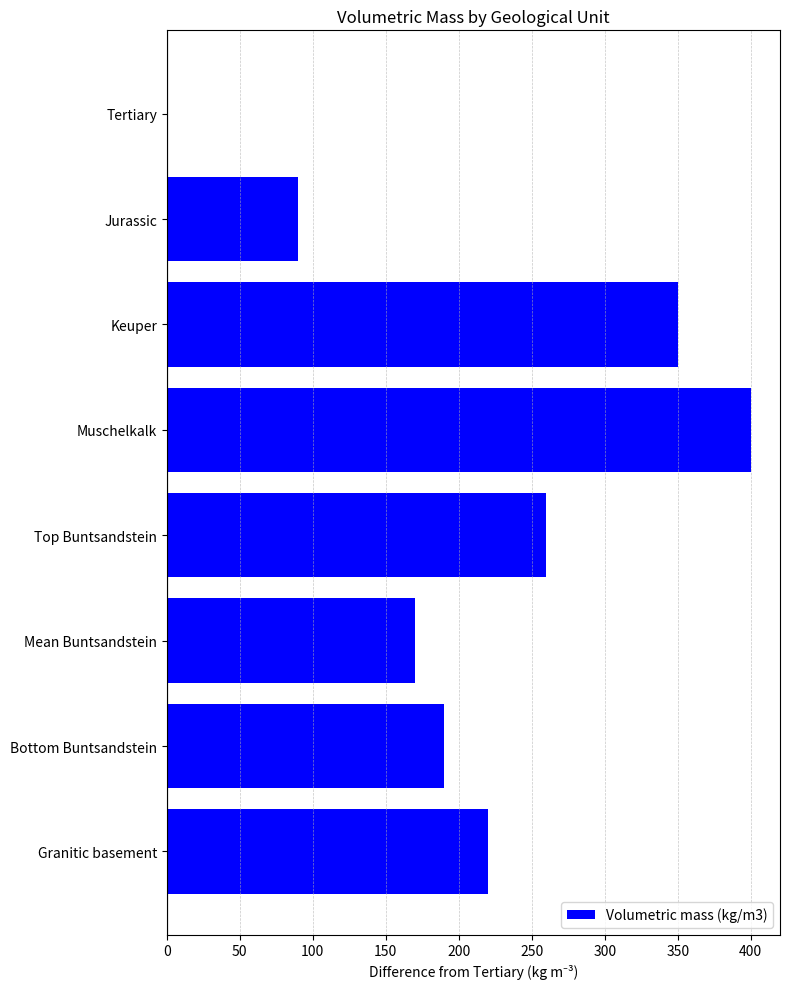

What is the sum of all values?

1680